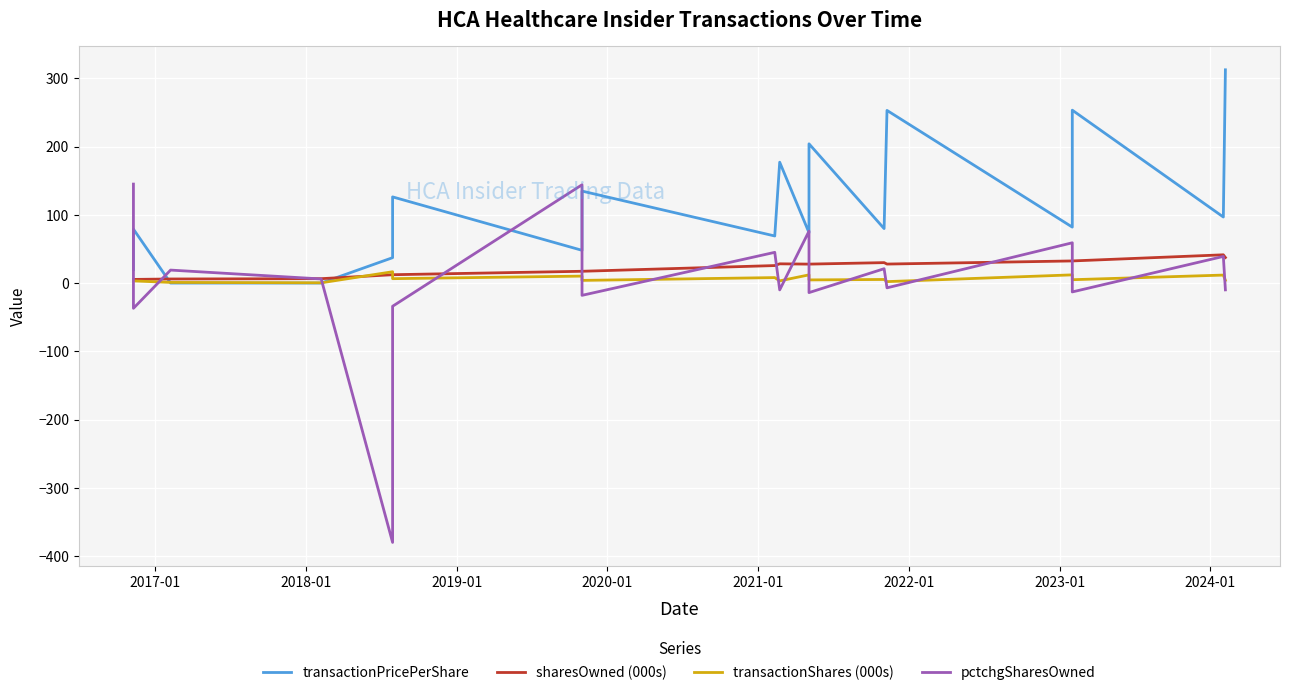

Reading right to left, list all the values displayed in this chart.

transactionPricePerShare: 312.4	96.8	253.3	82.0	252.9	79.8	204.0	73.8	177.1	69.0	134.7	48.0	126.2	37.2	0.0	0.0	79.0	19.6
sharesOwned (000s): 37.4	41.4	32.4	32.4	27.8	29.9	27.7	27.7	28.2	25.6	17.3	17.3	12.2	12.2	6.4	6.0	5.3	5.3
transactionShares (000s): 4.0	11.7	4.9	12.0	2.1	5.3	4.6	12.0	3.2	8.0	3.9	10.2	6.4	16.6	0.4	0.9	3.2	3.2
pctchgSharesOwned: -10.0	39.0	-13.0	59.0	-7.0	21.0	-14.0	76.0	-10.0	45.0	-18.0	144.0	-34.0	-380.0	6.0	19.0	-37.0	145.0